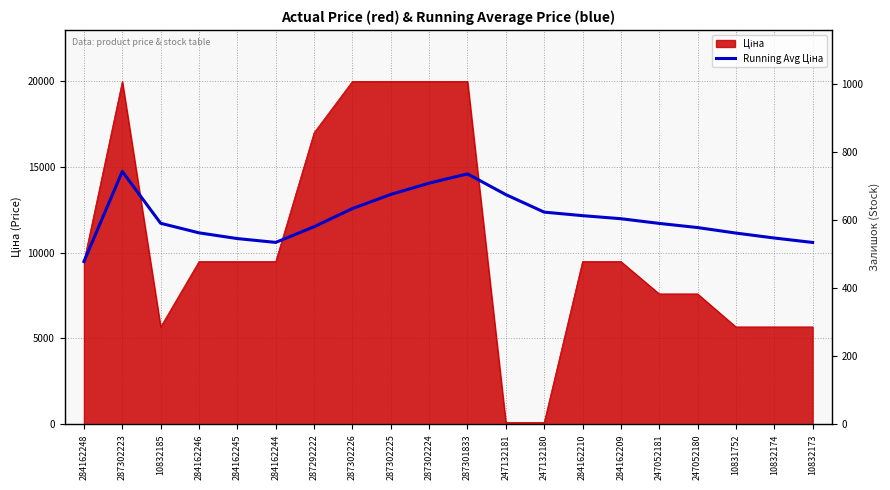

What is the difference between the values at 284162246 and 10832173?

559.8